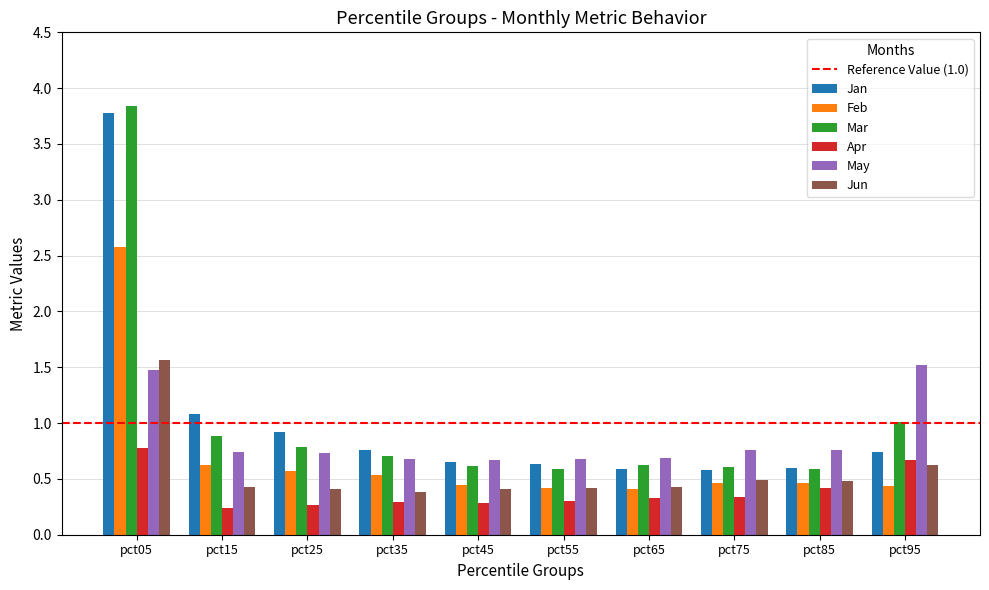

What is the spread (max minus min) of values at pct25?

0.7